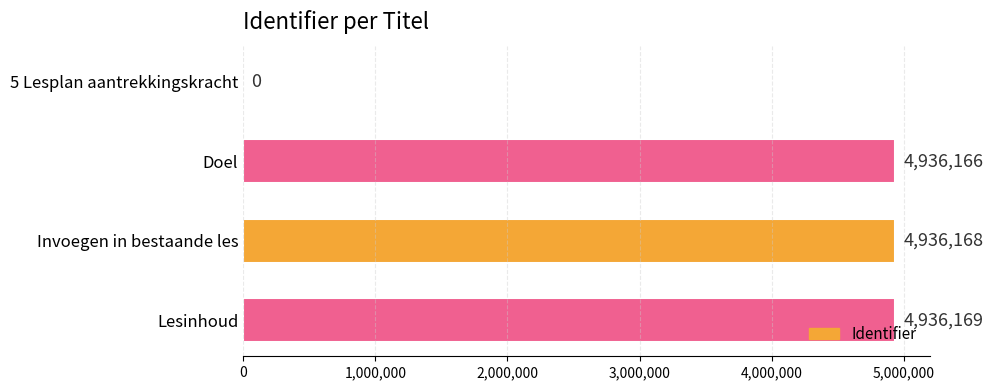

Is it true that the value at Doel is 4936166?

True